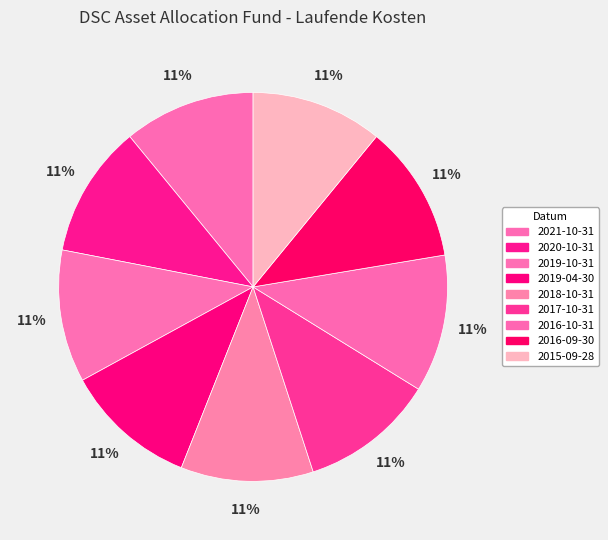

Count the number of slices in the pie.

9